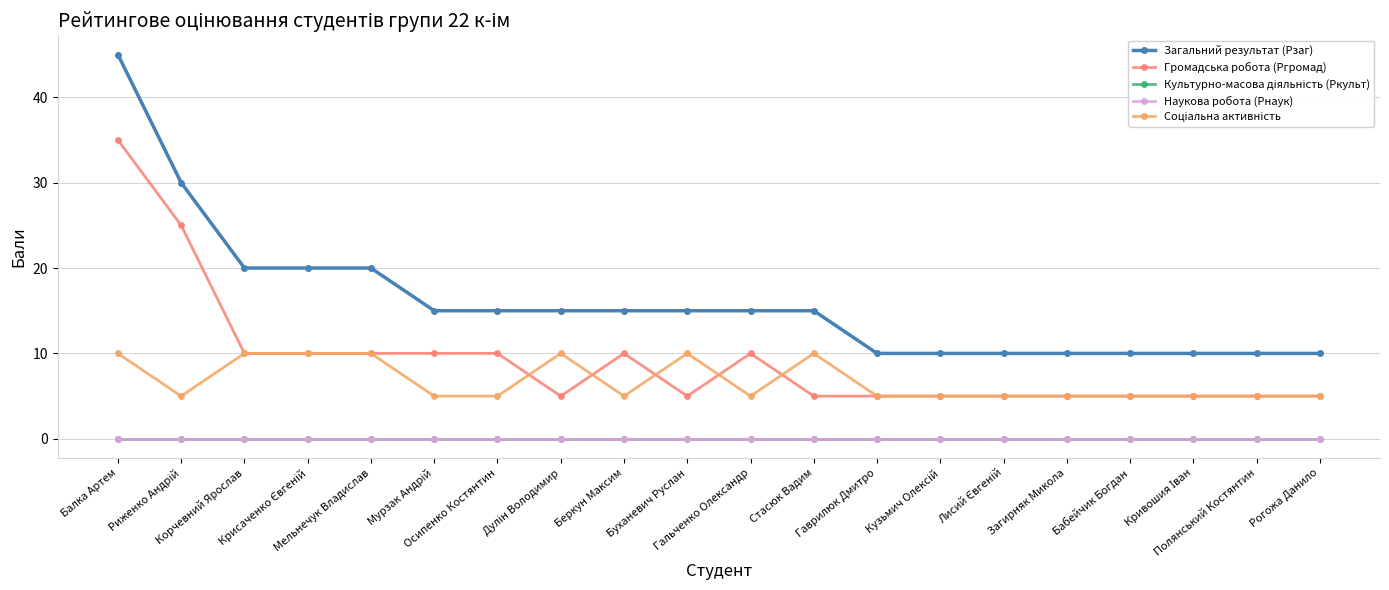

Is this an area chart (filled region under the line)?

No